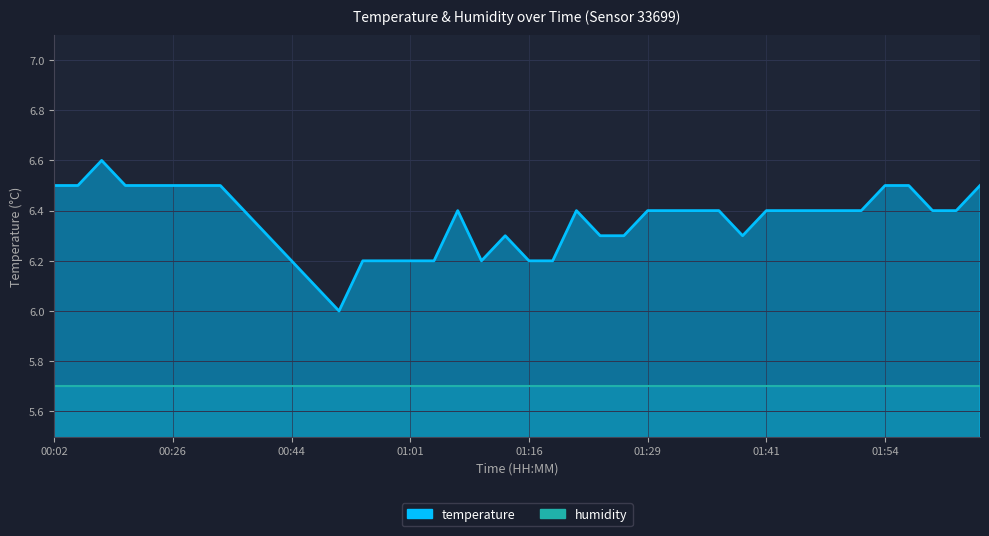

Does the chart display data point markers on the line(s)?

No